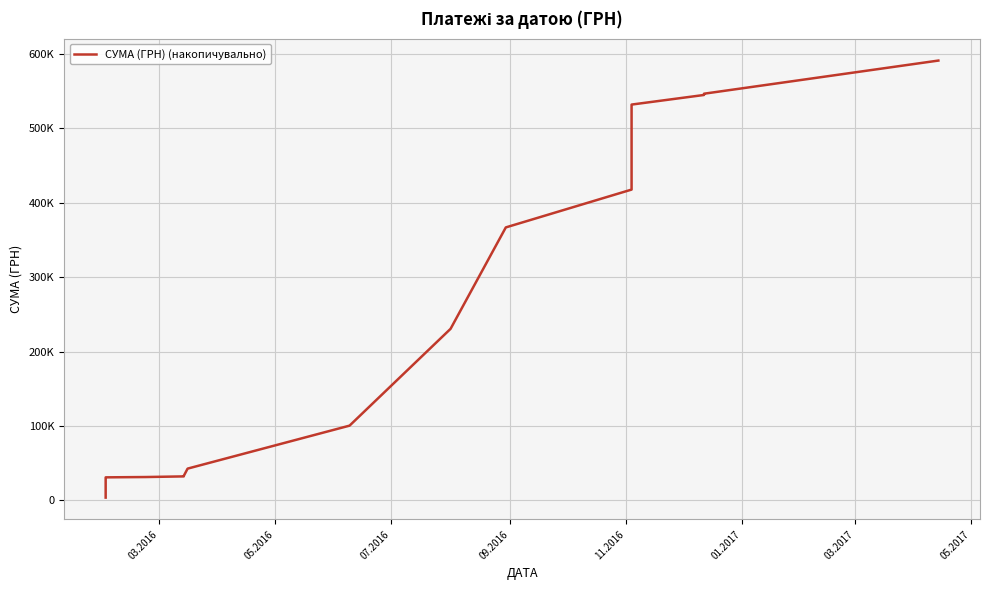

True or false: the data has more than 0 interior local peaks.

False